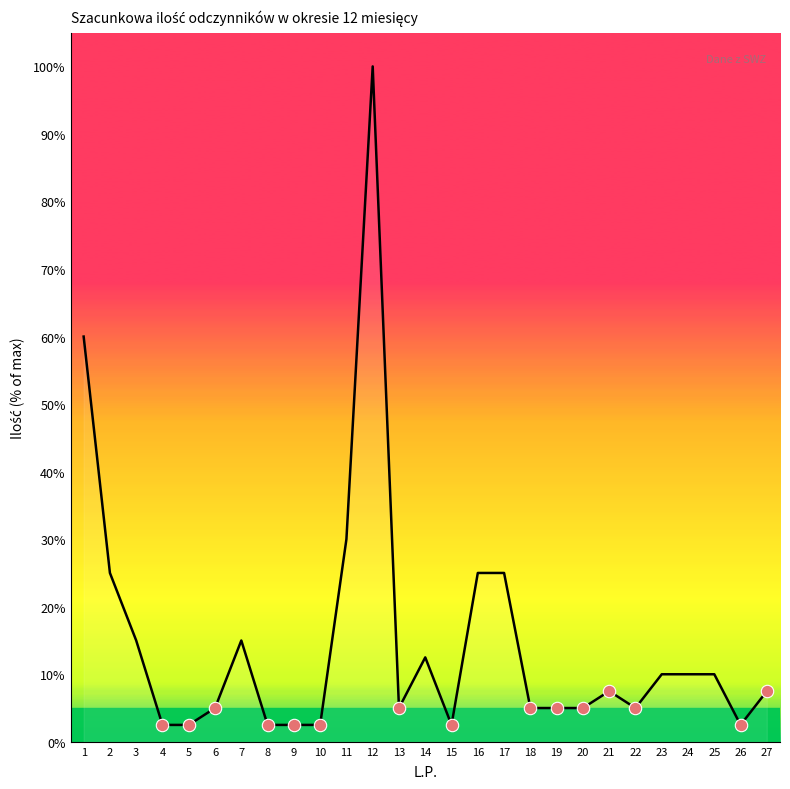

Approximately how many times larger is the value at 11 compared to 2?

1.2